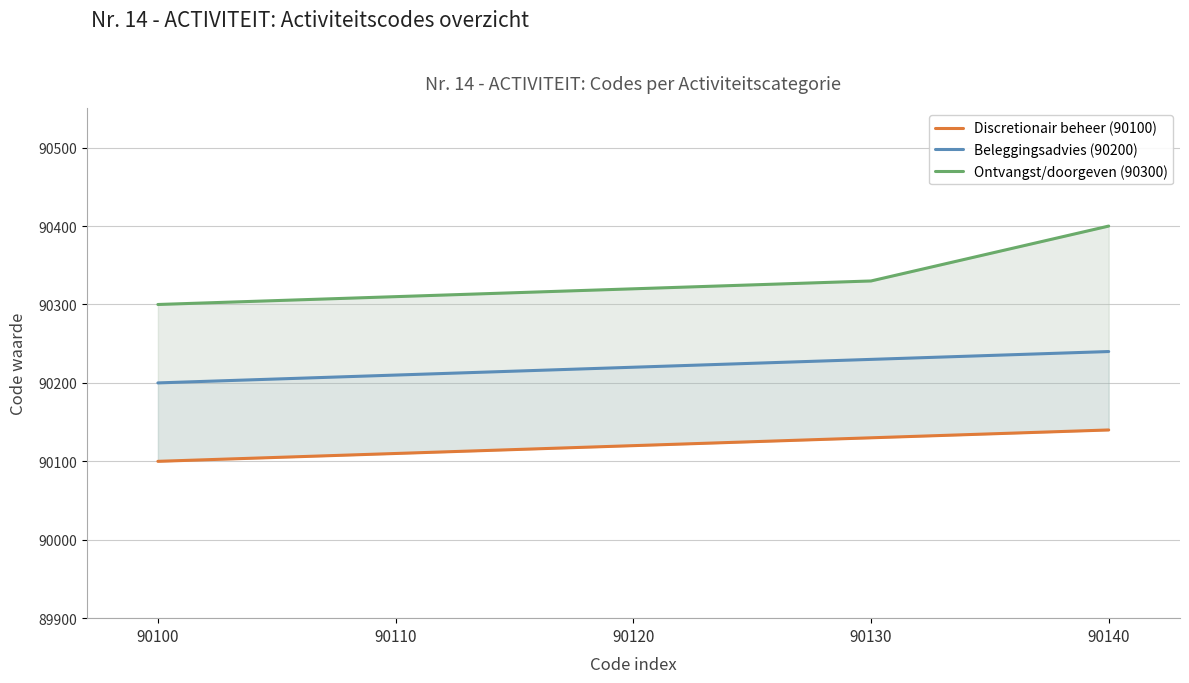

True or false: Ontvangst/doorgeven (90300) has more than 1 points higher than both neighbors.

False